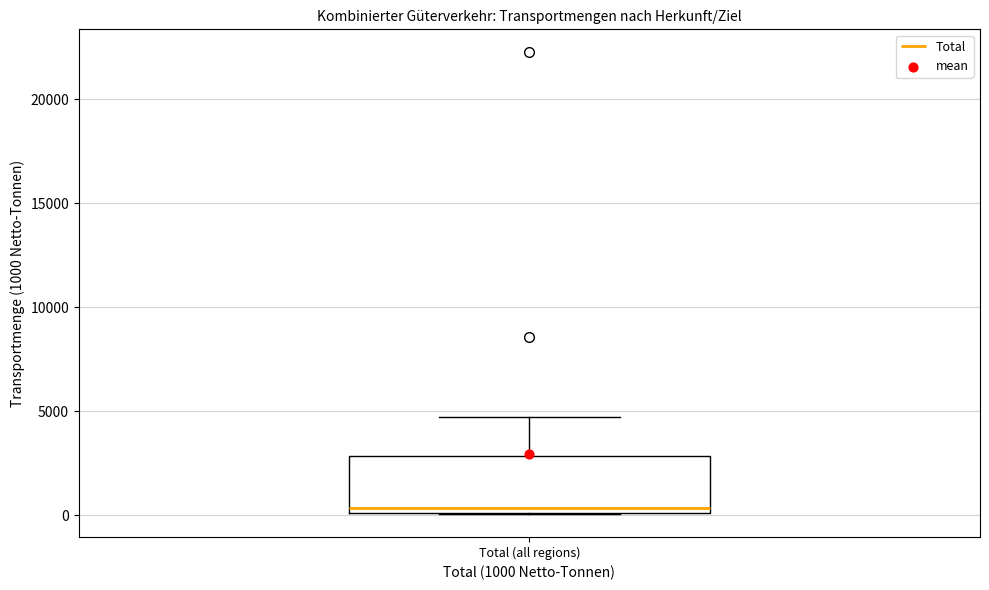

Transcribe this box plot: give where the median line is, the range the box spans, and where the two whiskers end, as read against the y-axis. The values are not printed on the chart, so give them approximately, as read against the axis.

median 500, box 0 to 3000, whiskers 0 to 4500